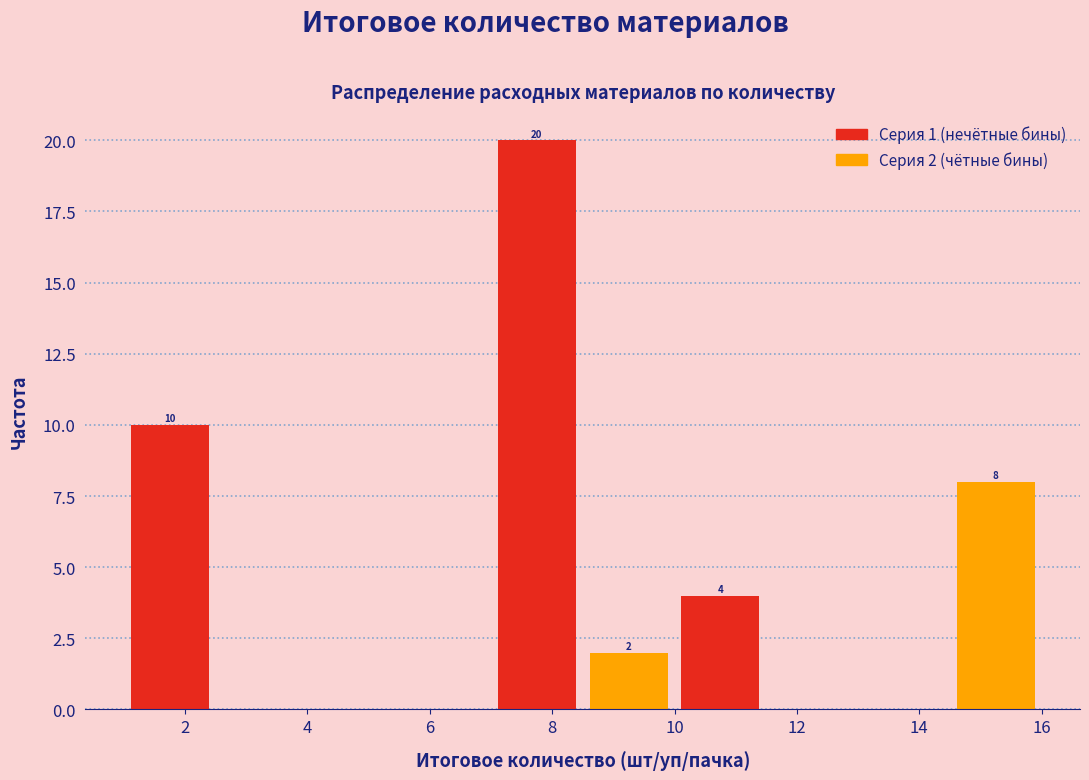

What is the highest value of the Серия 2 (чётные бины) series?

8